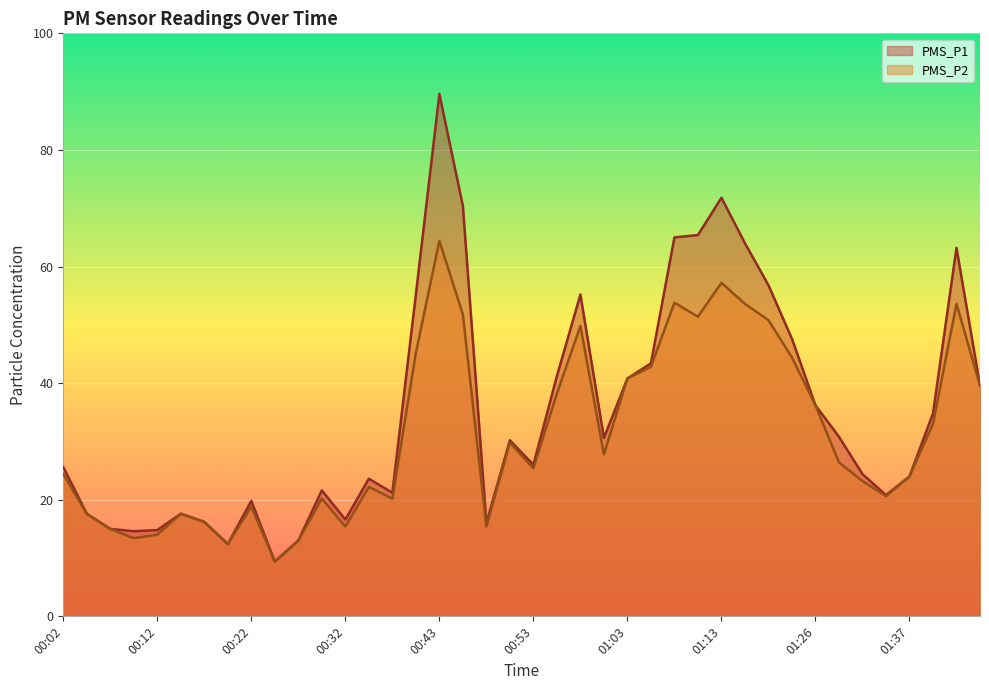

What is the difference between the maximum and minimum values in the PMS_P2 series?

55.0